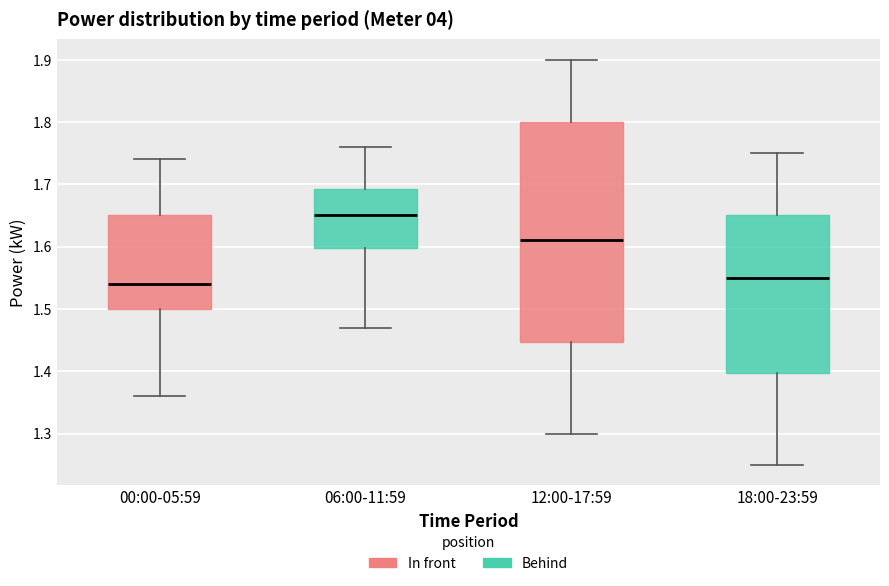

Reading left to right, read every box against the y-axis: the position of its median line, the range the box covers, and the ends of its whiskers. The values are not printed on the chart, so give them approximately, as read against the axis.

00:00-05:59: median 1.54, box 1.50 to 1.65, whiskers 1.36 to 1.74
06:00-11:59: median 1.65, box 1.60 to 1.69, whiskers 1.47 to 1.76
12:00-17:59: median 1.61, box 1.45 to 1.80, whiskers 1.30 to 1.90
18:00-23:59: median 1.55, box 1.40 to 1.65, whiskers 1.25 to 1.75